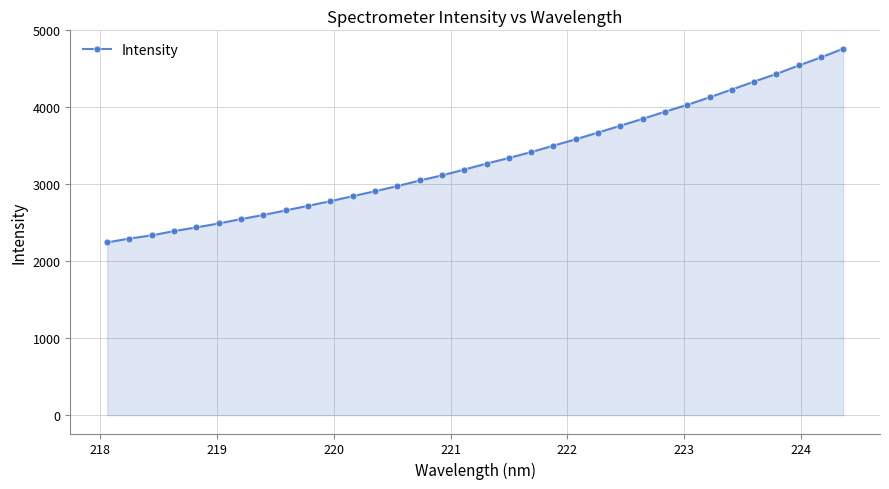

What is the difference between the maximum and second lowest values?

2467.0